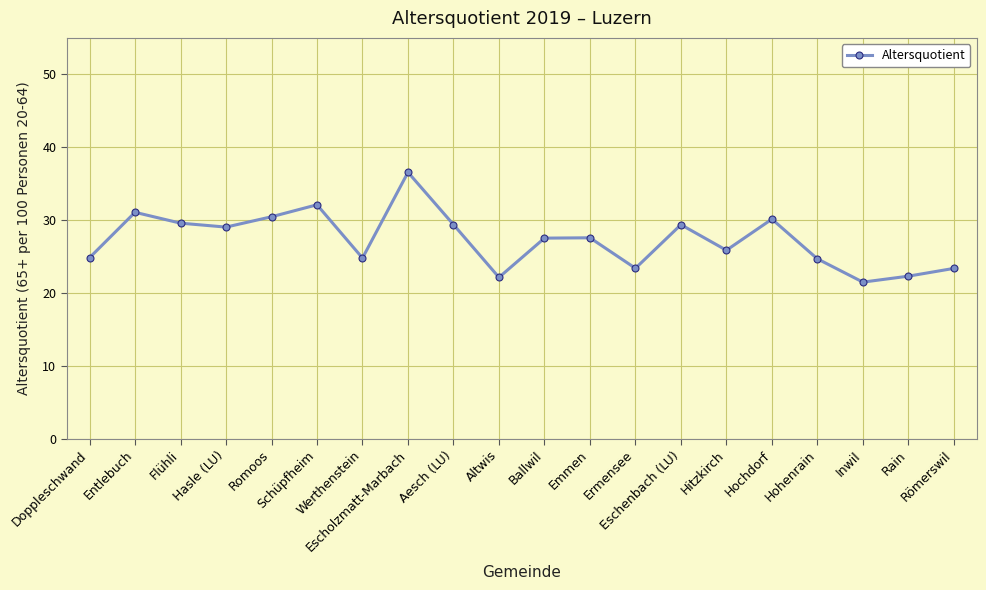

What position from the right is Eschenbach (LU)?

7